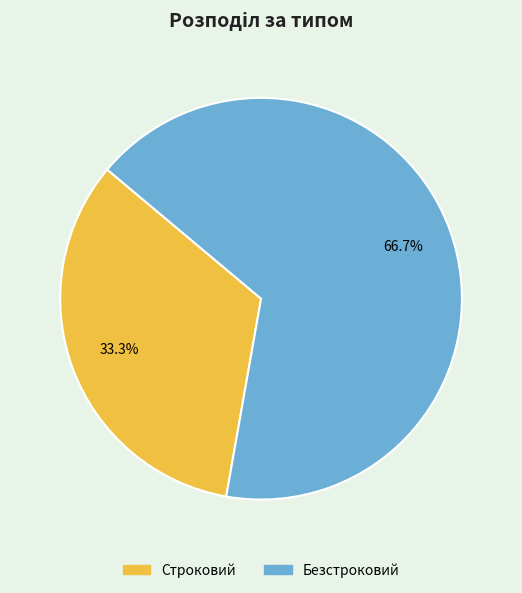

Rank the categories by value from highest to lowest.

Безстроковий, Строковий